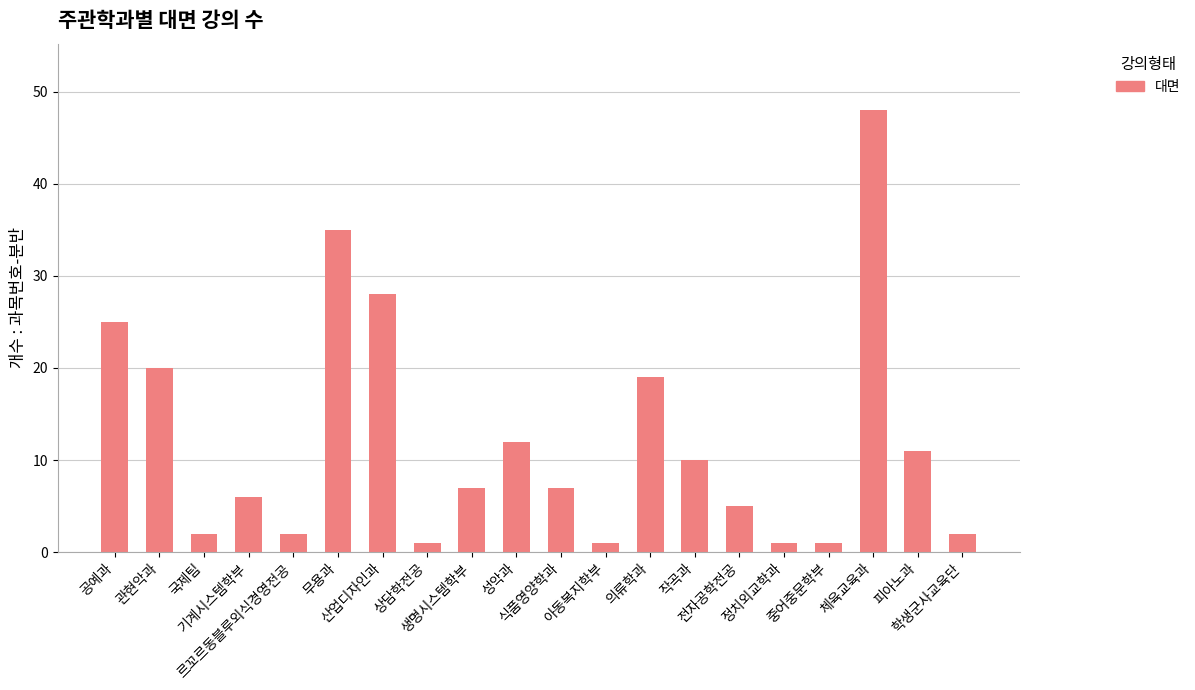

At which label does the data first exceed 7?

공예과